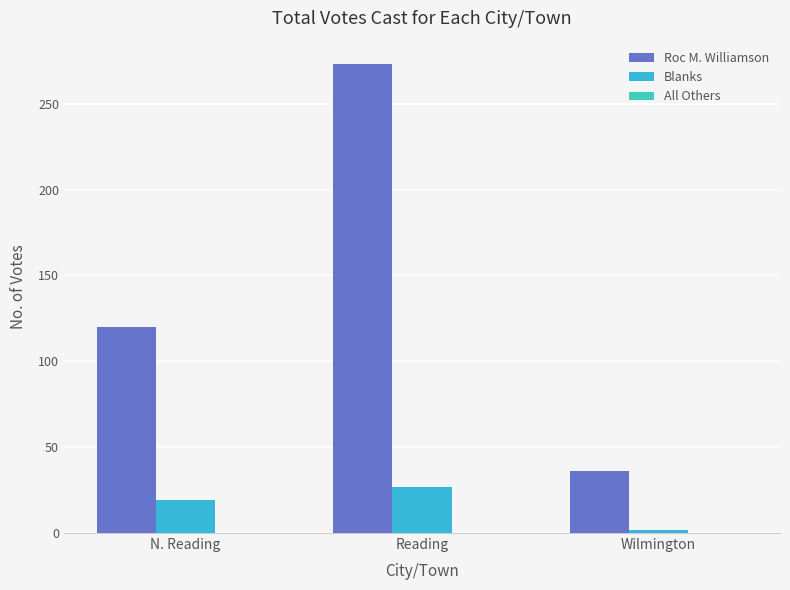

How many series are shown in this chart?

2